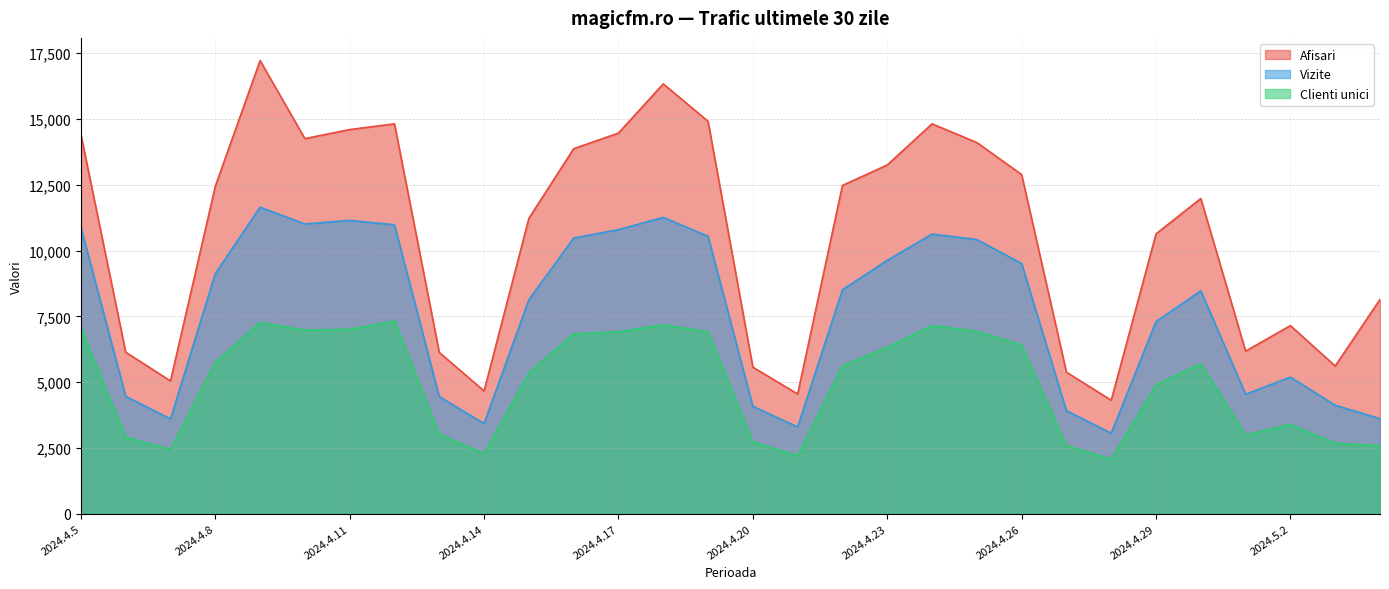

Between 2024.5.3 and 2024.4.11, which is larger?

2024.4.11